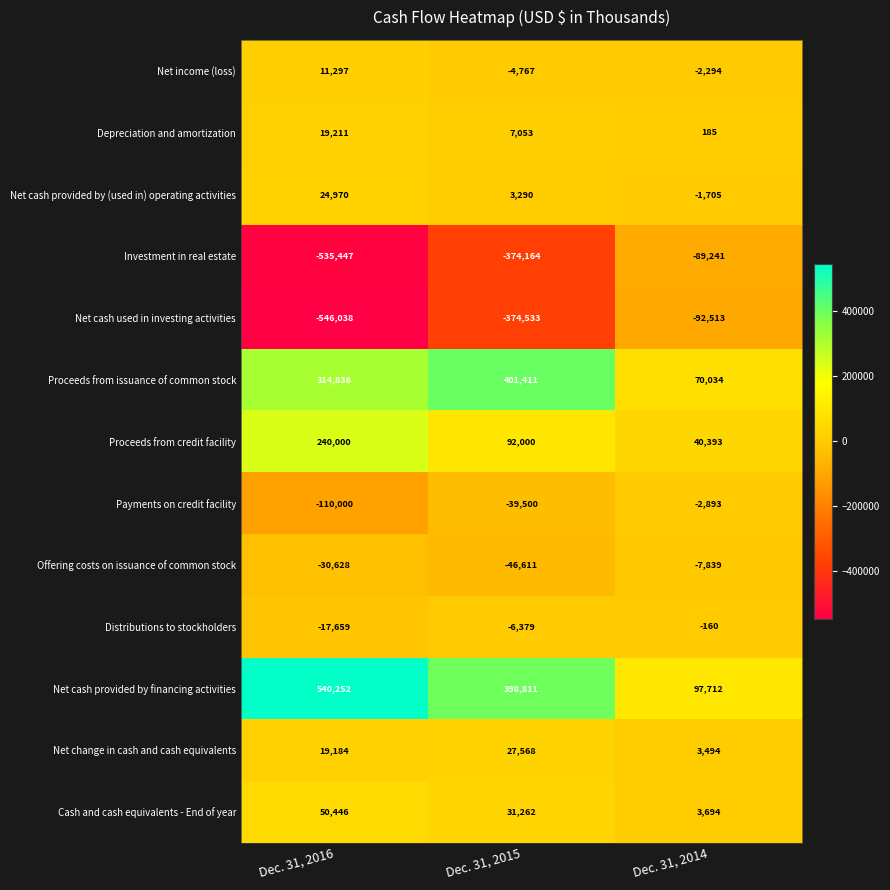

At which category is the sum across all series the highest?

Dec. 31, 2015